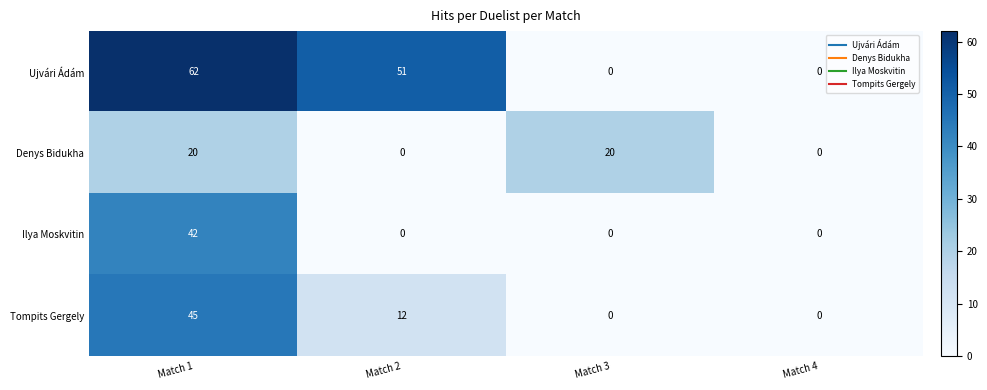

What is the difference between the highest and lowest values at Match 3?

20